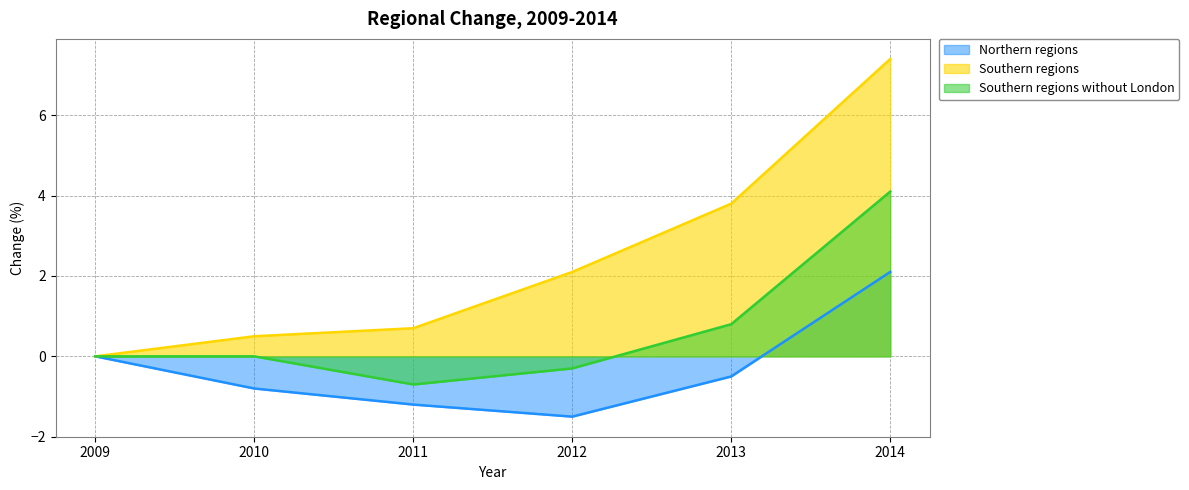

Rank the series at 2014 from highest to lowest value.

Southern regions, Southern regions without London, Northern regions